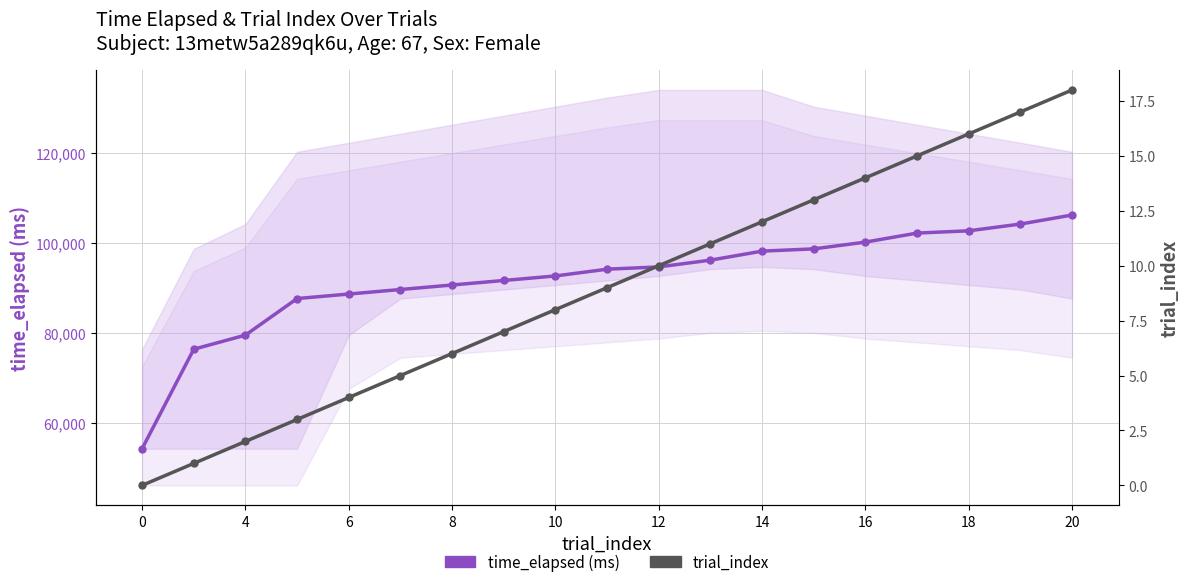

At how many categories does at least one series exceed 99497?

5